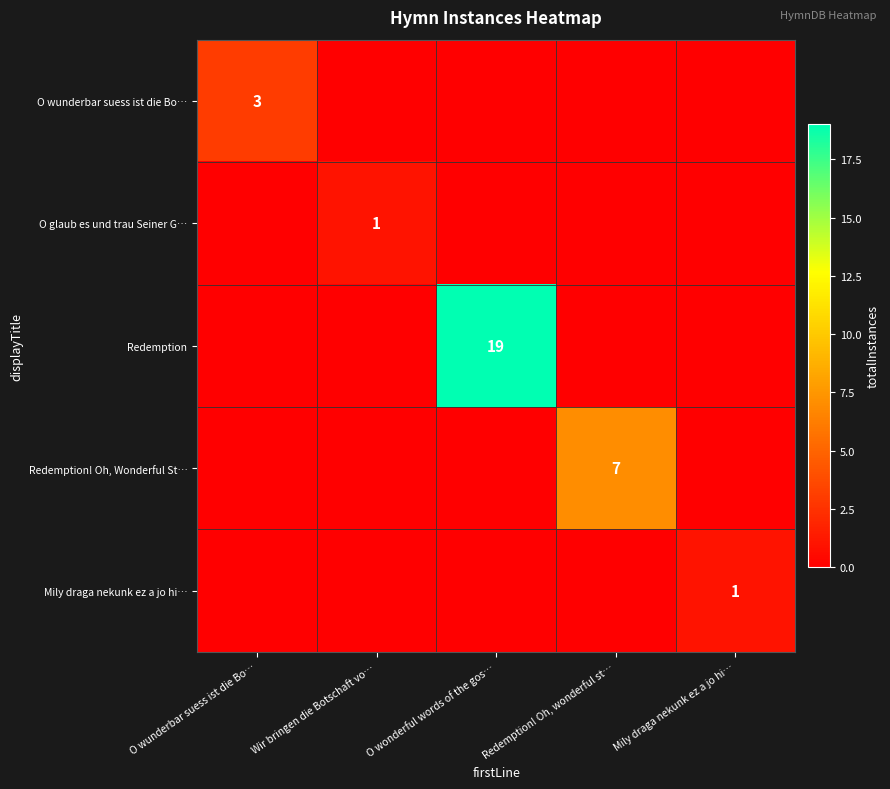

True or false: Redemption! Oh, Wonderful St… has a value of 4 at Redemption! Oh, wonderful st….

False